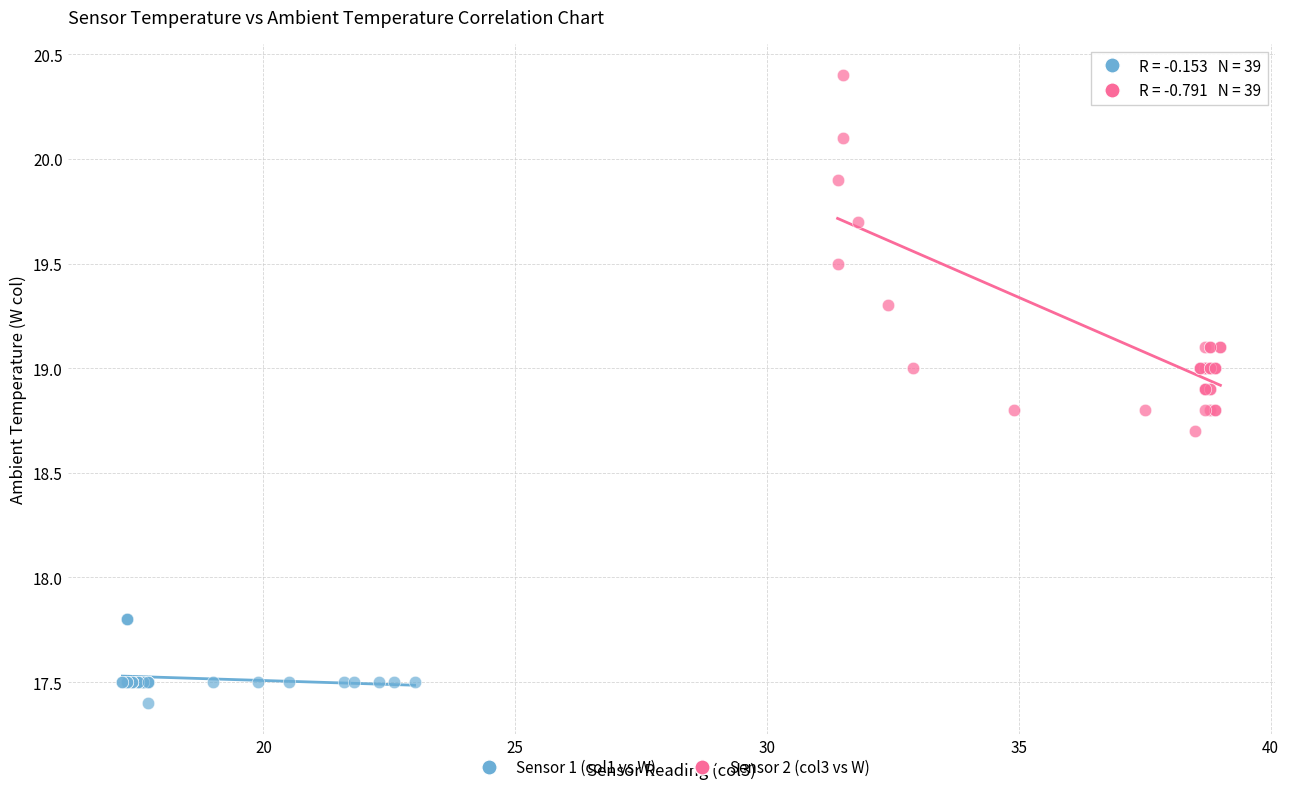

Which series contains the lowest Y value?

Sensor 1 (col1 vs W)